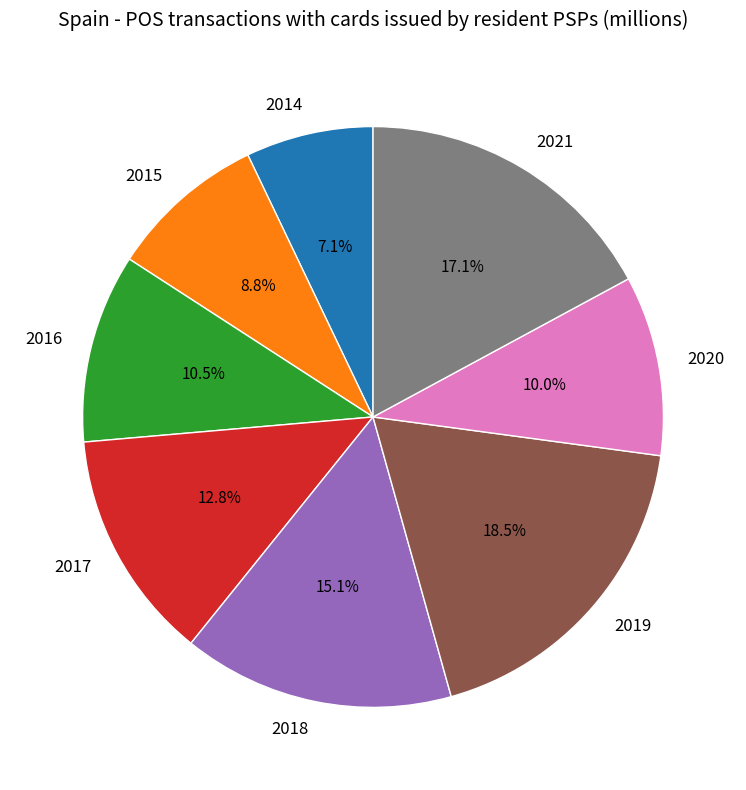

Is there any slice that represents more than half of the pie?

No